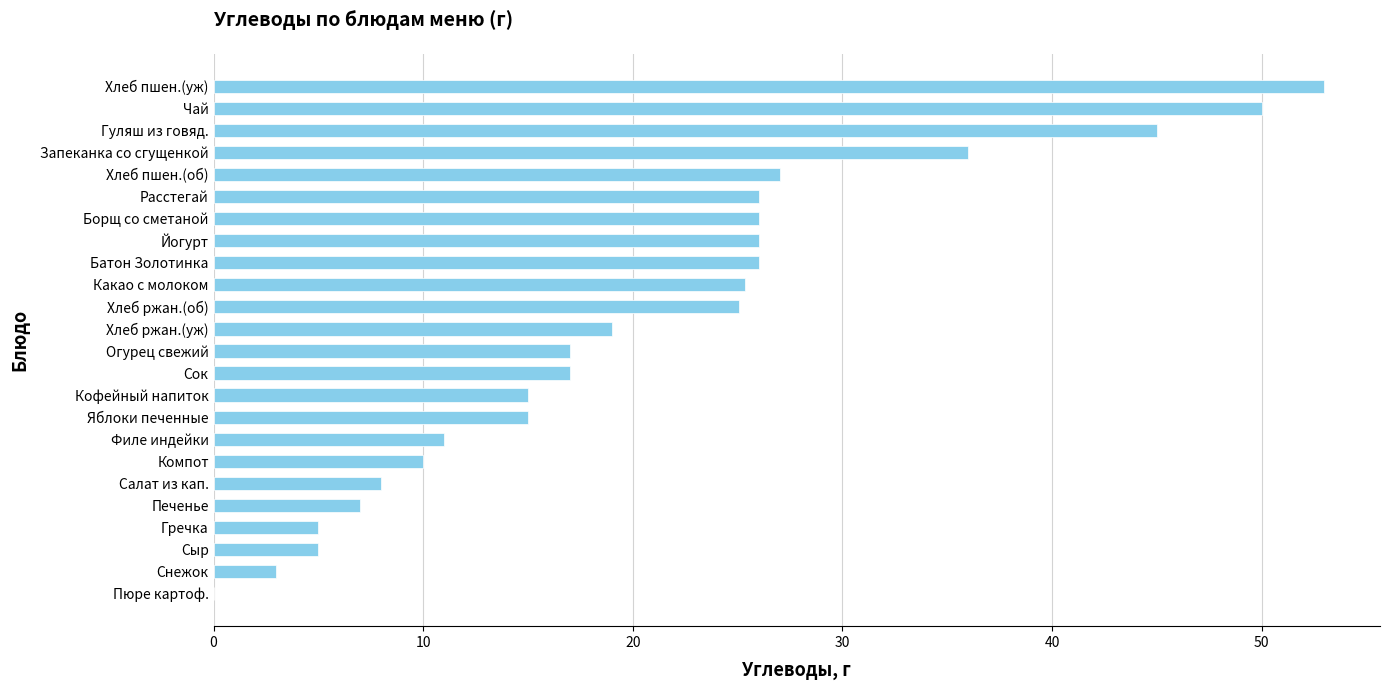

What is the approximate value at Запеканка со сгущенкой?

36.0